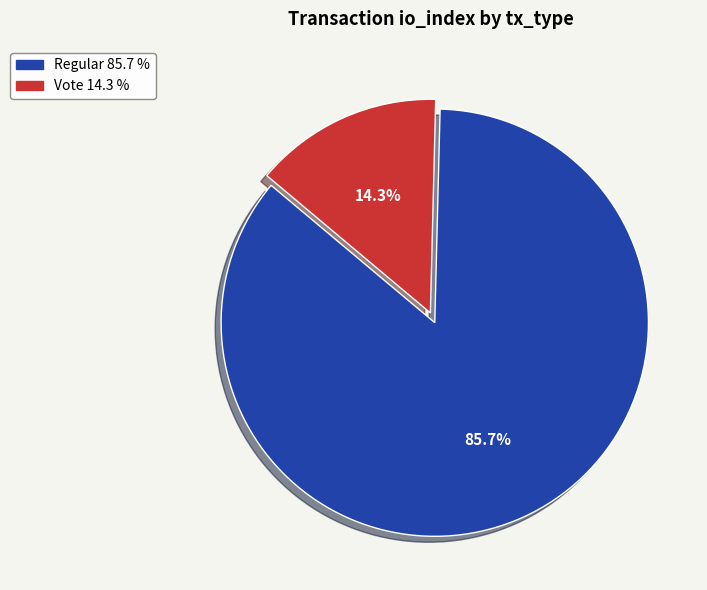

Is there a majority slice in this chart?

Yes